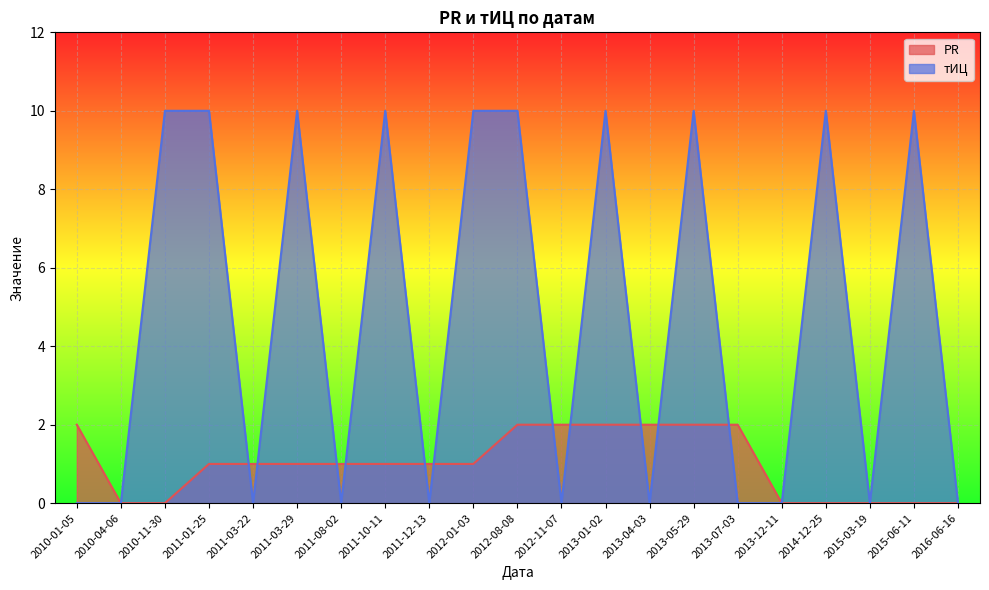

List the series in order of their peak value, lowest first.

PR, тИЦ